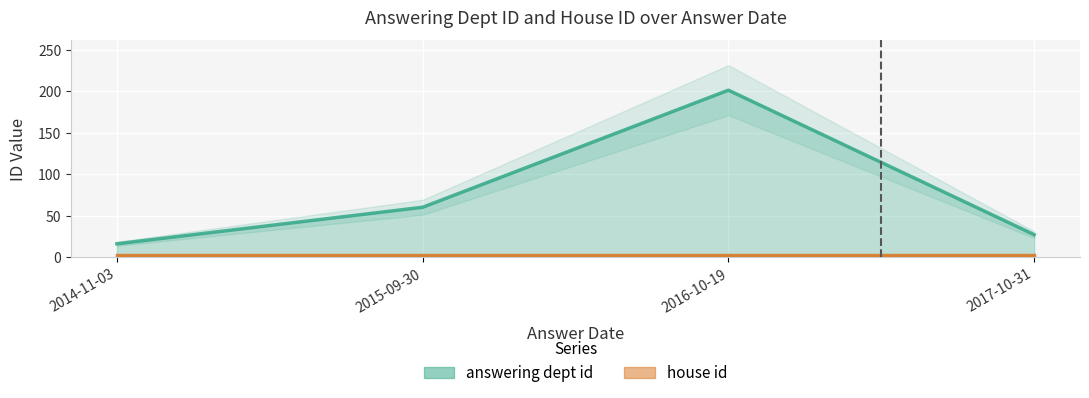

Is it true that the value at 2014-11-03 is 6?

False